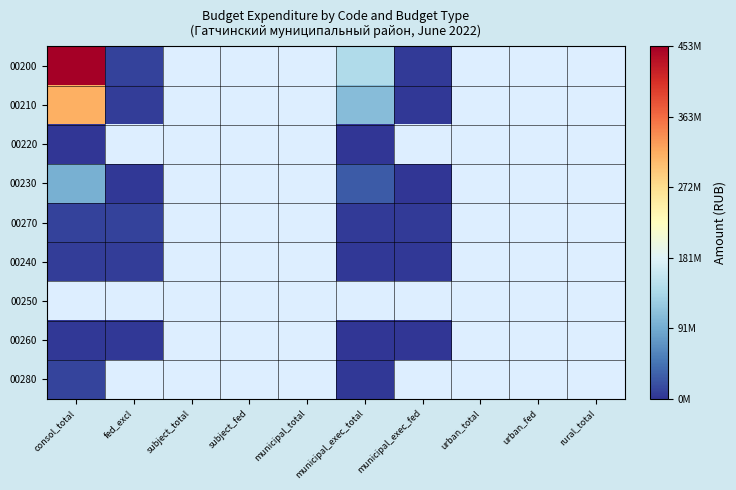

Which series has the largest total across all categories?

00200